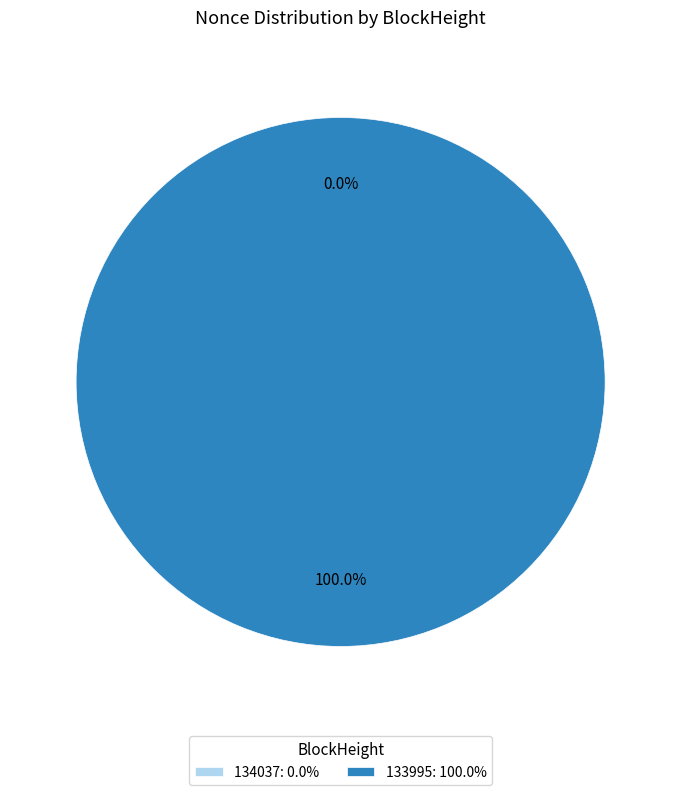

How many segments does this pie chart have?

2